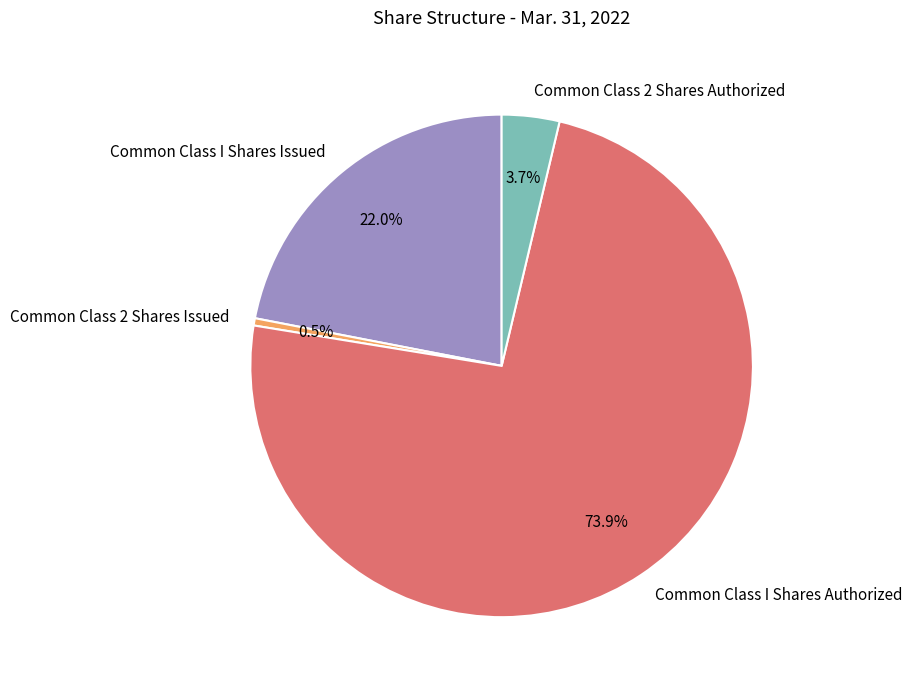

To the nearest percent, what percentage of the pie is Common Class 2 Shares Authorized?

4%